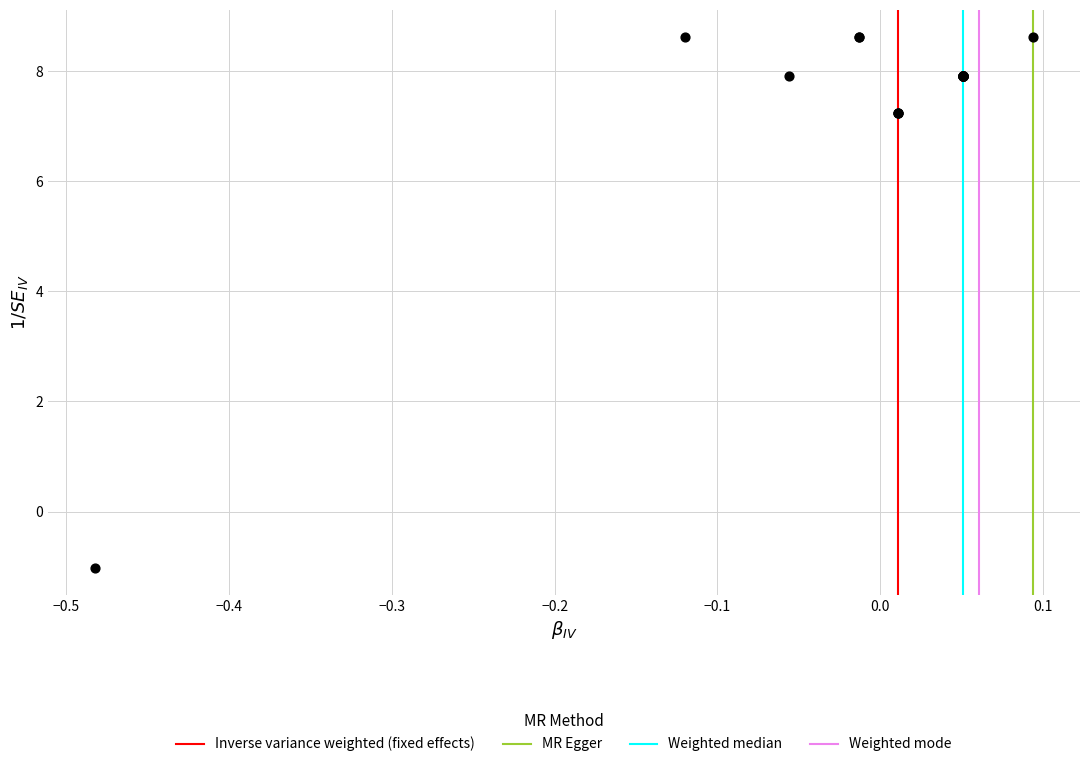

What Y value in the scatter plot is closest to 3?

-1.0